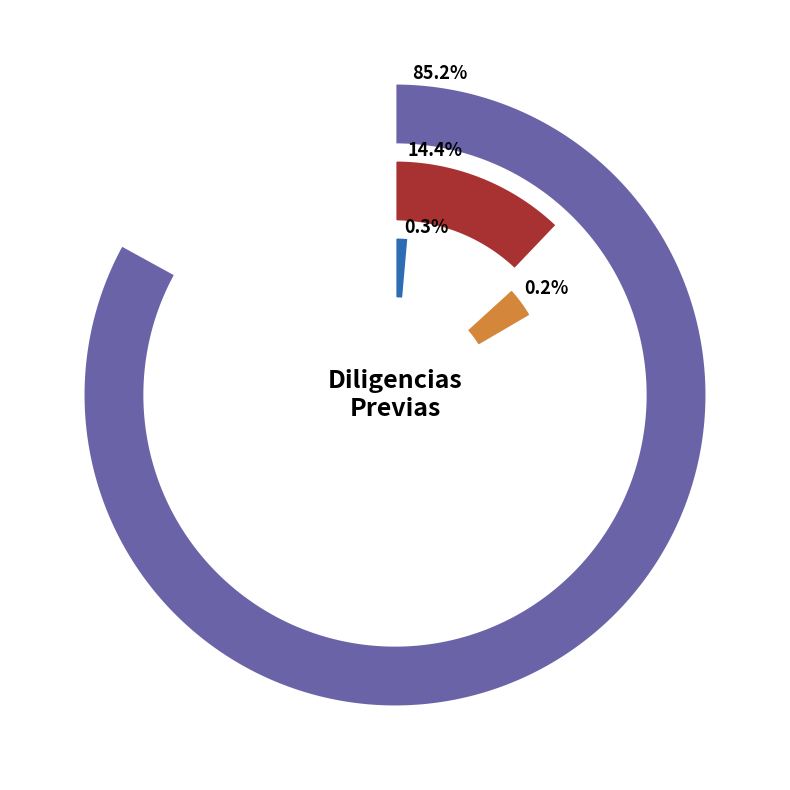

To the nearest percent, what is the combined percentage of De las lesiones al feto - Total and De las lesiones - Total?

85%